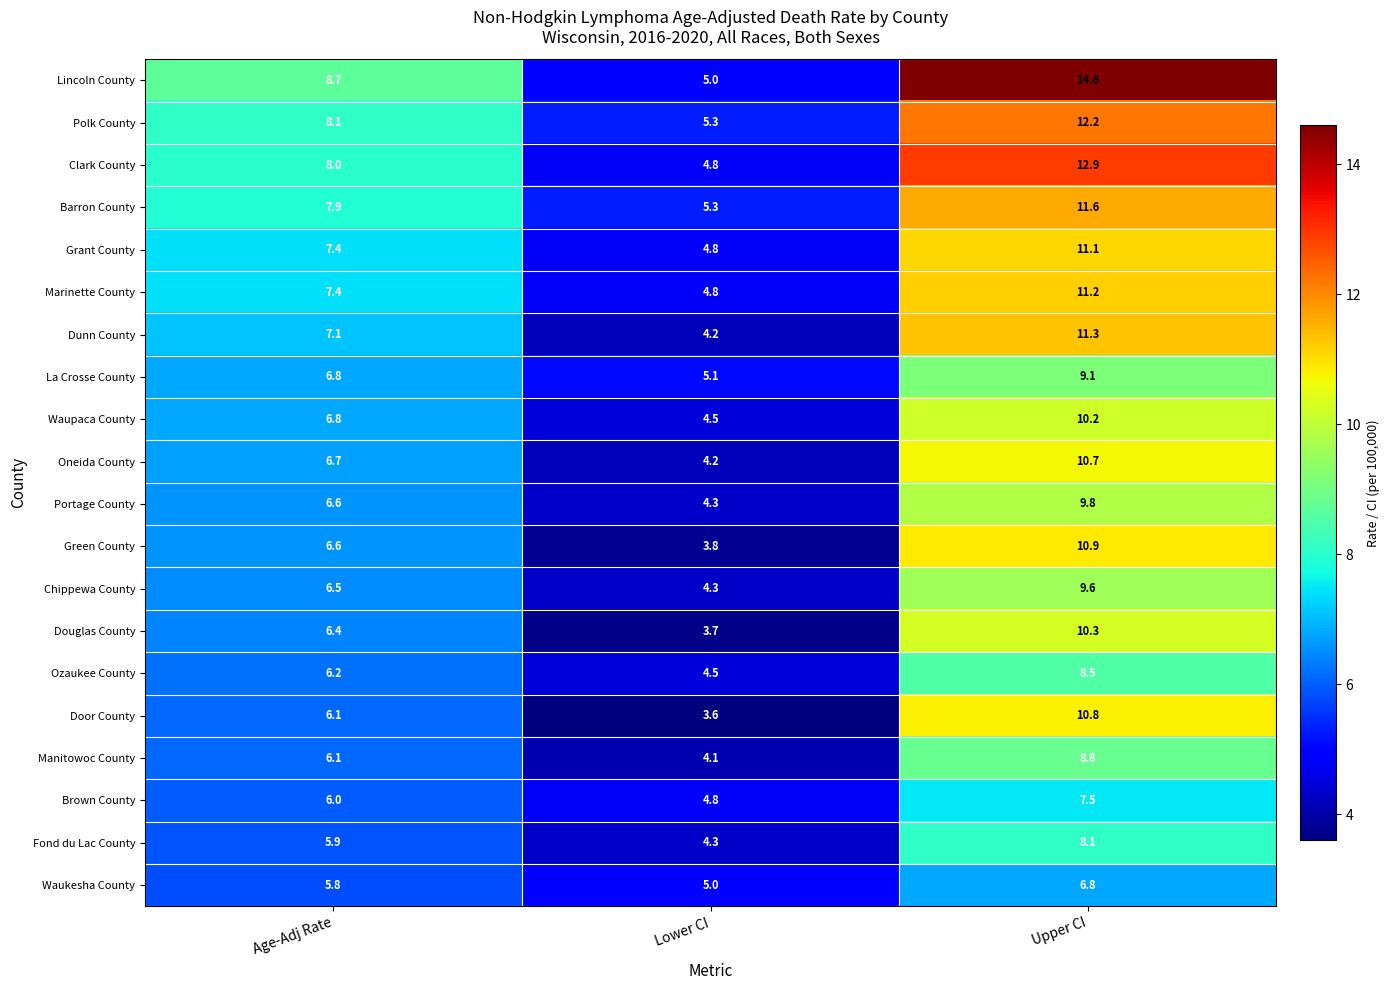

Where is Clark County nearest to the value 8?

Age-Adj Rate